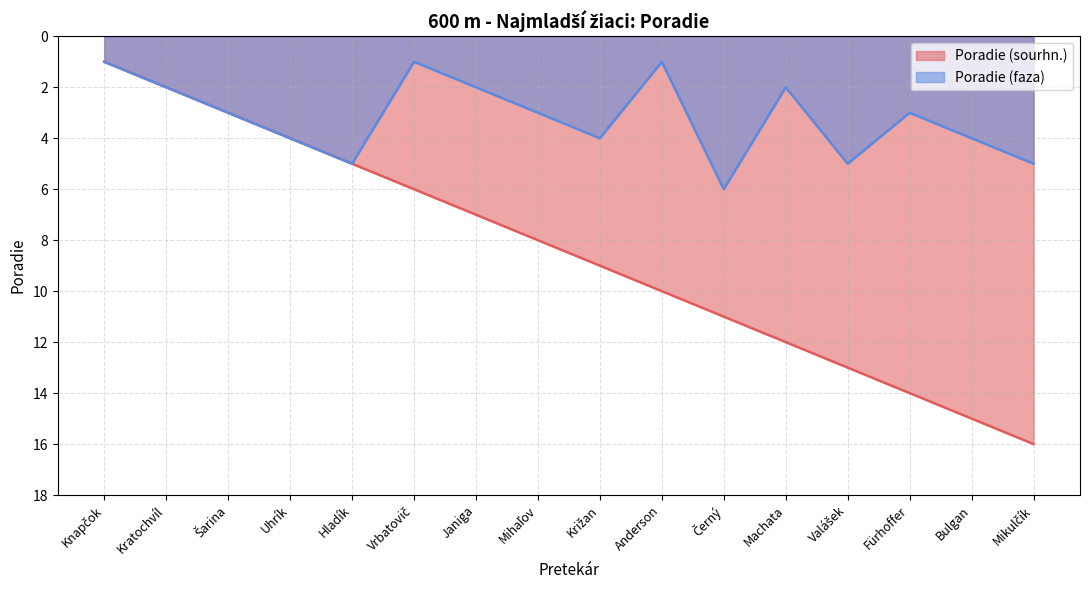

True or false: Poradie (faza) and Poradie (sourhn.) intersect in this chart.

False